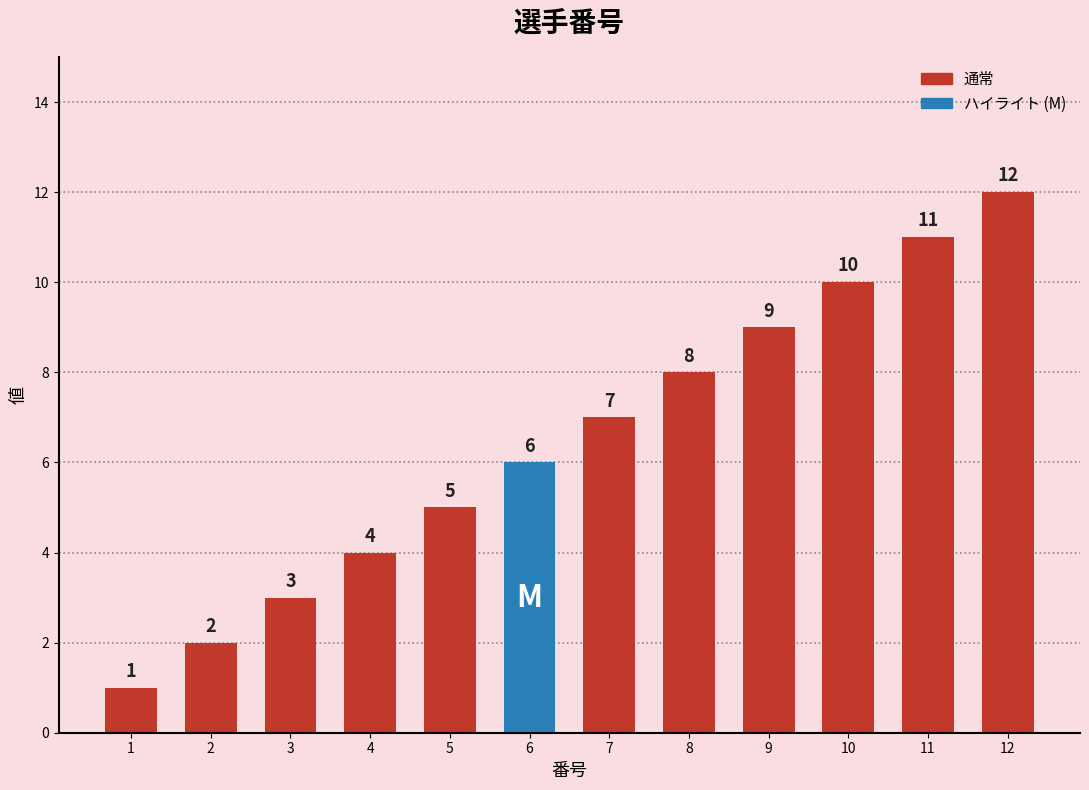

Between 12 and 8, which is larger?

12